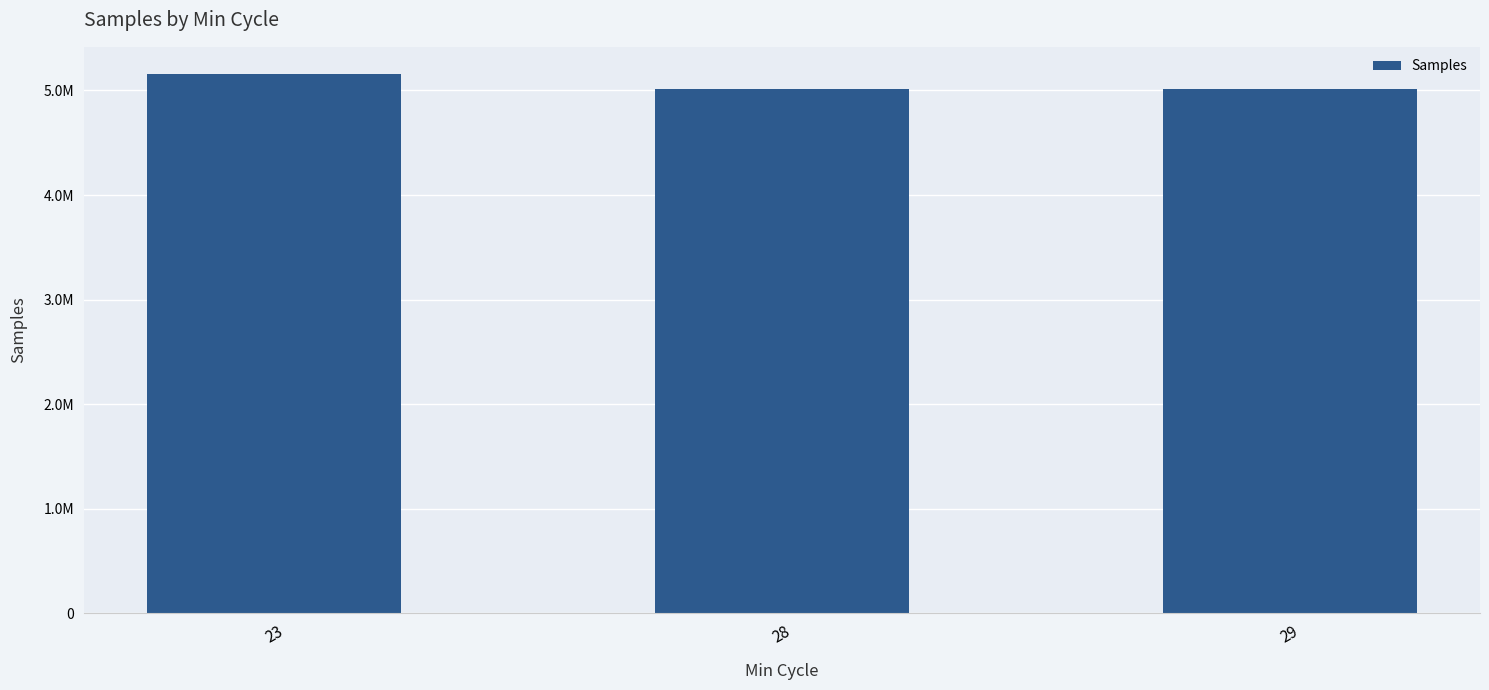

What is the difference between the maximum and minimum values?

146459